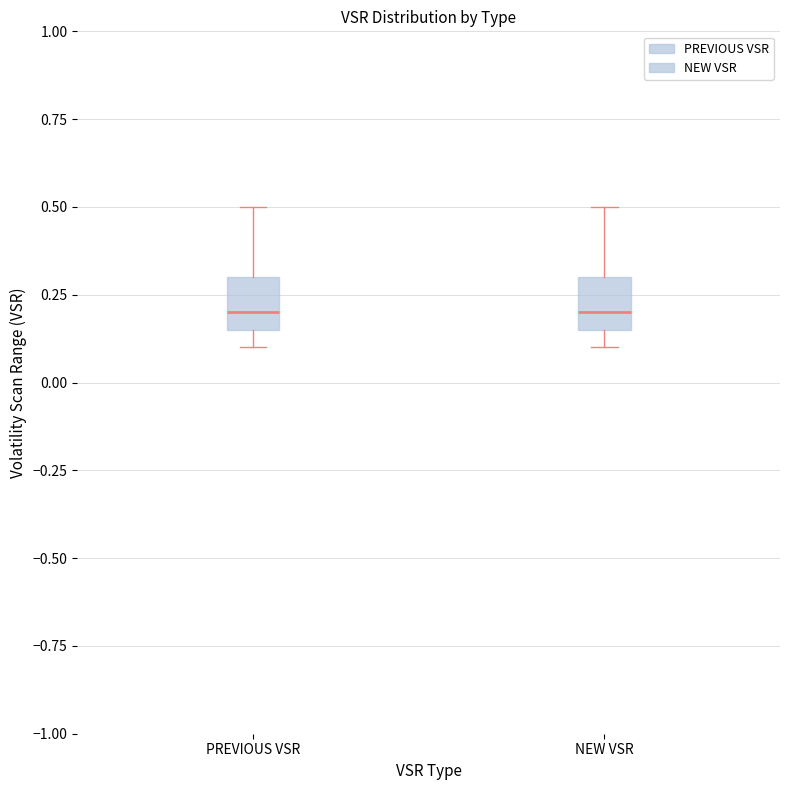

Reading left to right, read every box against the y-axis: the position of its median line, the range the box covers, and the ends of its whiskers. The values are not printed on the chart, so give them approximately, as read against the axis.

PREVIOUS VSR: median 0.20, box 0.15 to 0.30, whiskers 0.10 to 0.50
NEW VSR: median 0.20, box 0.15 to 0.30, whiskers 0.10 to 0.50